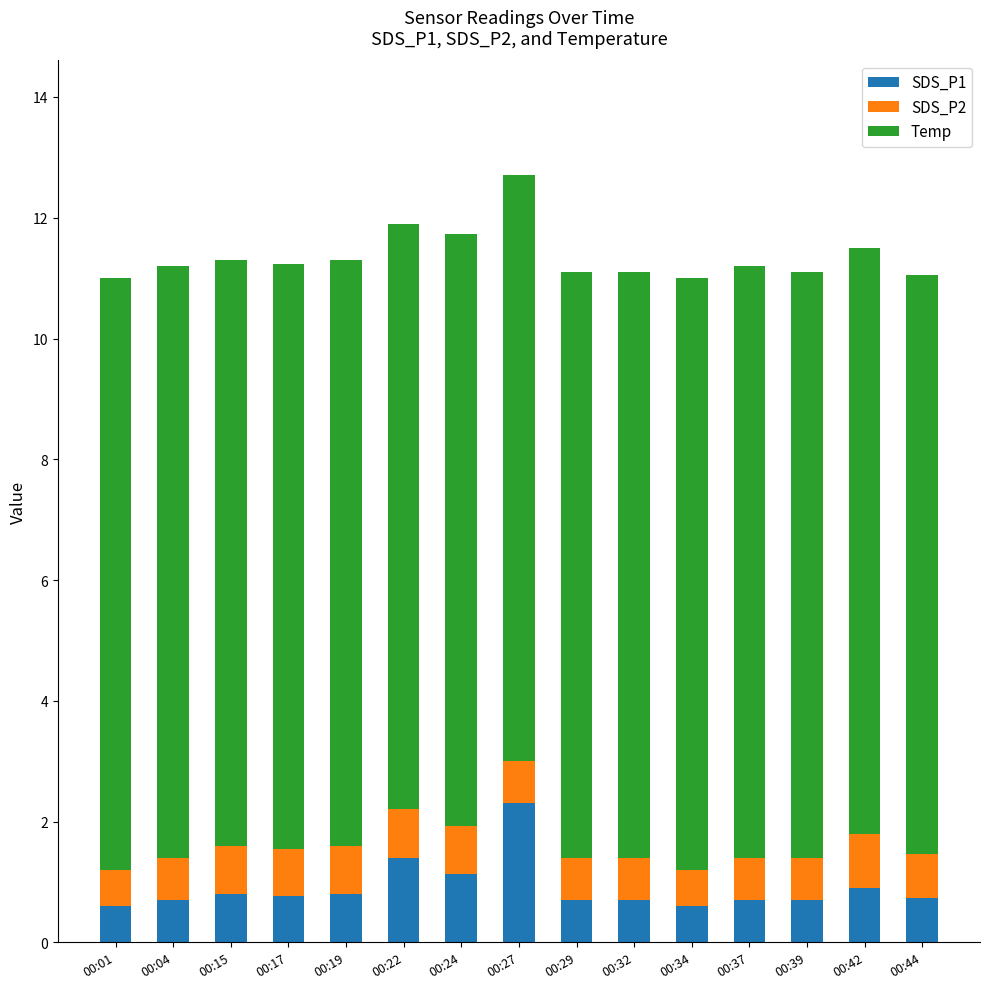

What is the highest value of the SDS_P1 series?

2.3